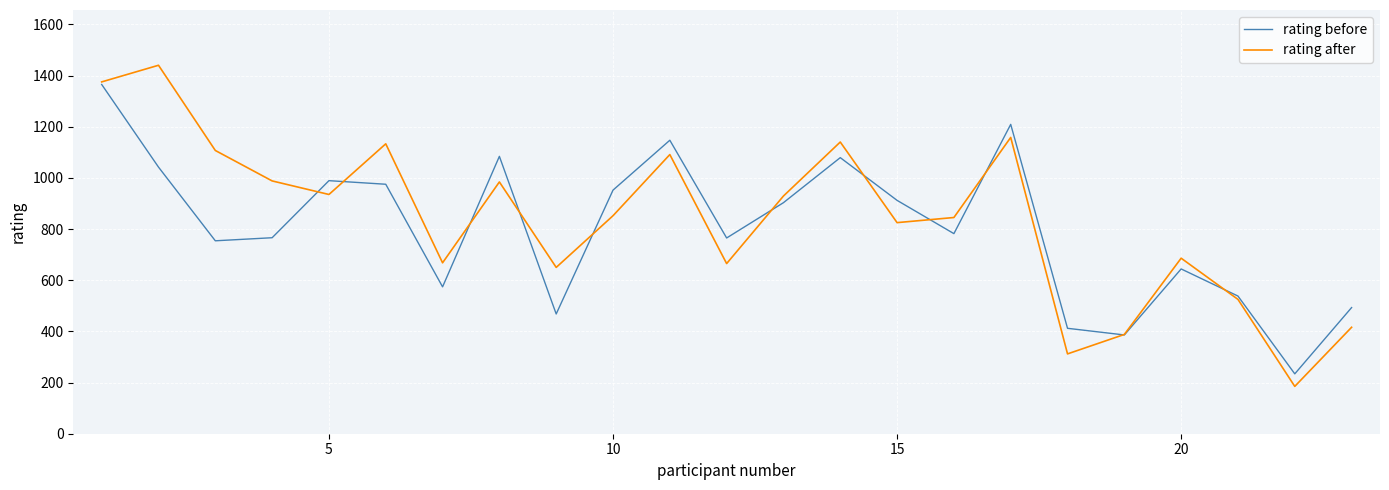

Which series has the largest range (max minus min)?

rating after